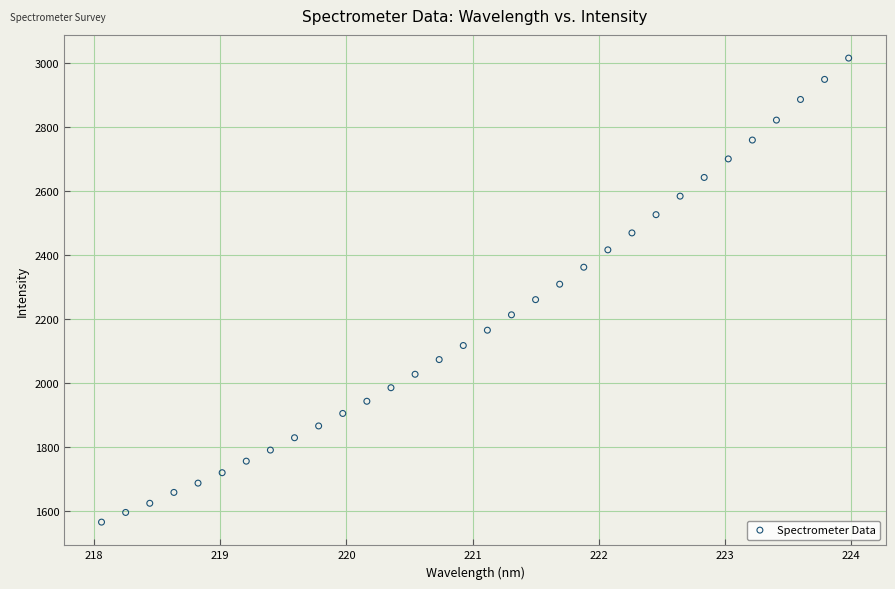

What is the range of X values (max minus min)?

5.9